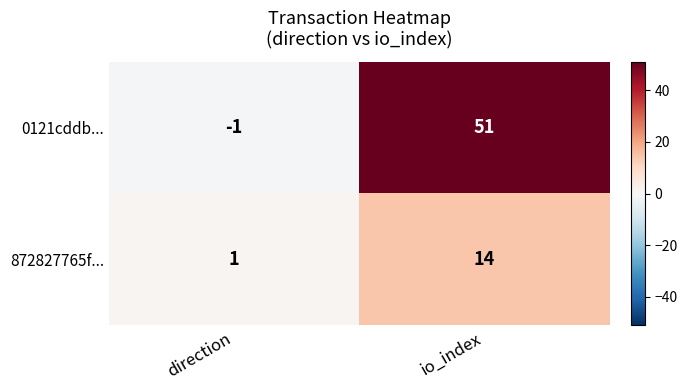

Which series has the largest total across all categories?

0121cddb...